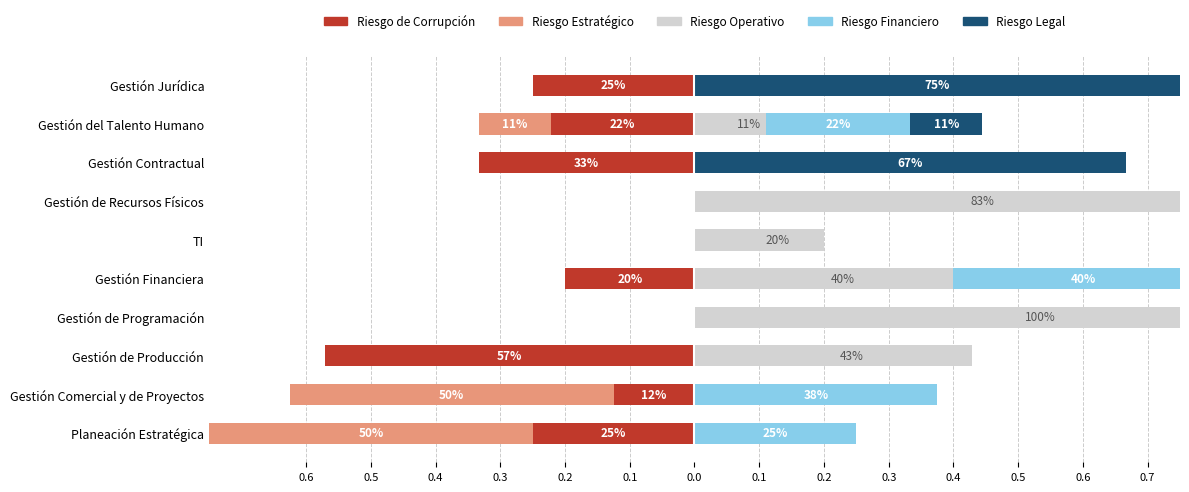

What are all the series names shown in the legend?

Riesgo de Corrupción, Riesgo Estratégico, Riesgo Operativo, Riesgo Financiero, Riesgo Legal